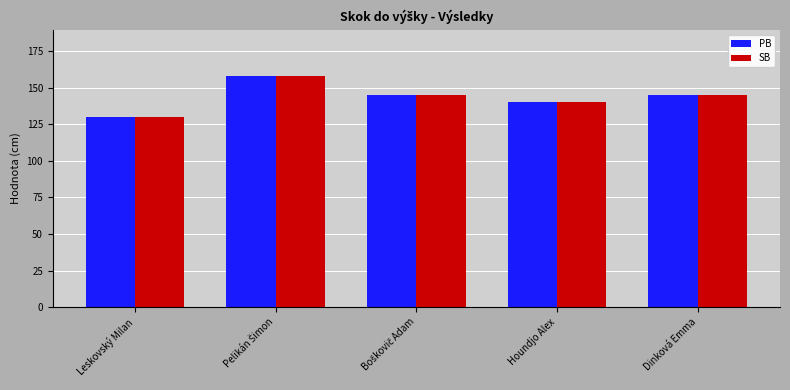

The value of PB at Leskovský Milan is 130. True or false?

True